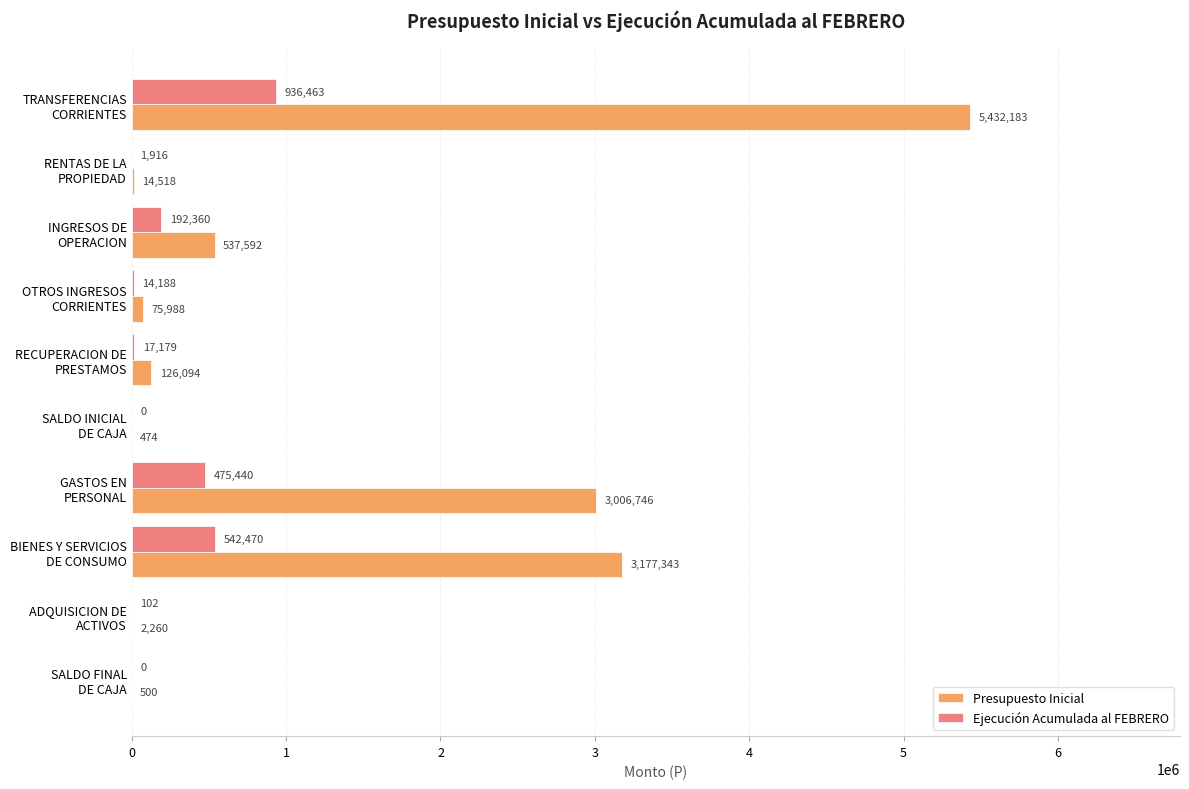

Which series has the largest total across all categories?

Presupuesto Inicial